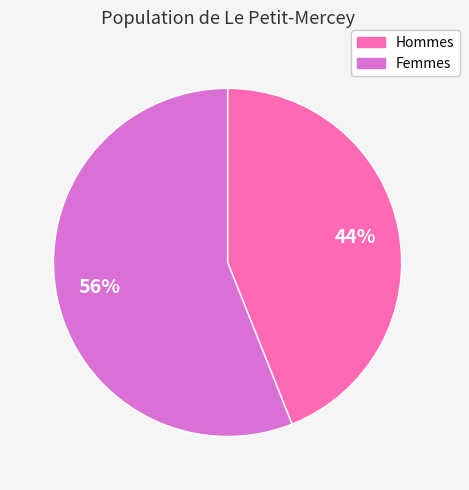

Does any single category account for the majority?

Yes